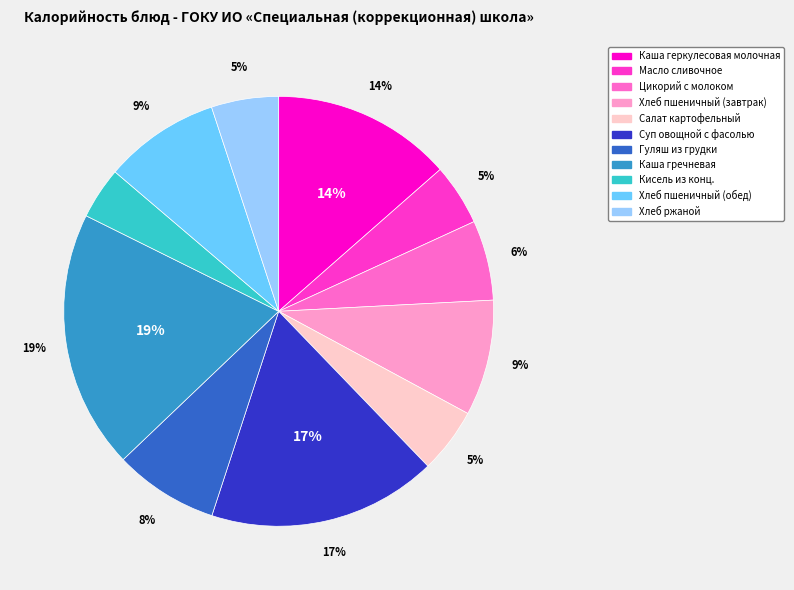

Is Масло сливочное the majority of the pie?

No